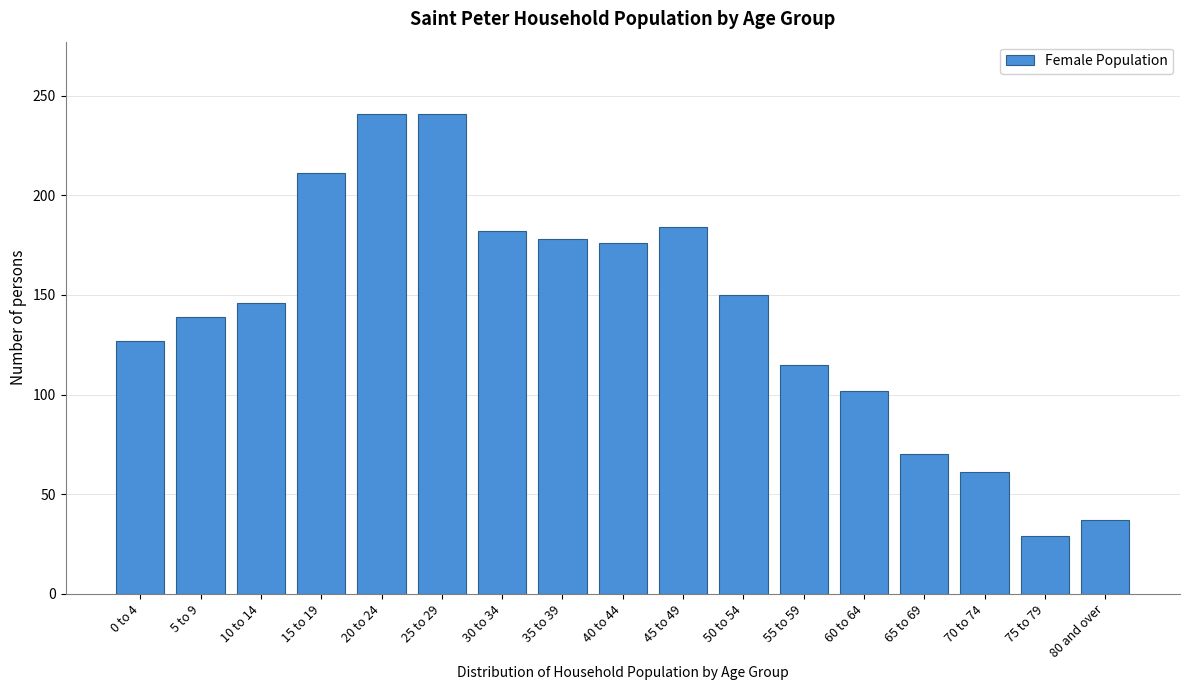

Reading left to right, list all the values displayed in this chart.

0 to 4=127	5 to 9=139	10 to 14=146	15 to 19=211	20 to 24=241	25 to 29=241	30 to 34=182	35 to 39=178	40 to 44=176	45 to 49=184	50 to 54=150	55 to 59=115	60 to 64=102	65 to 69=70	70 to 74=61	75 to 79=29	80 and over=37